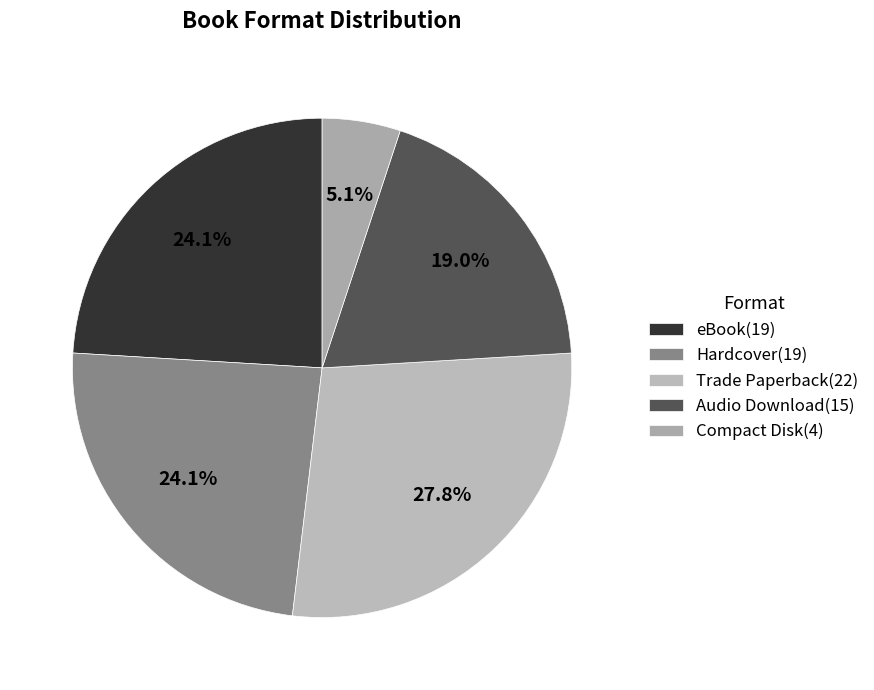

What is the change in value from Hardcover to Trade Paperback?

+3